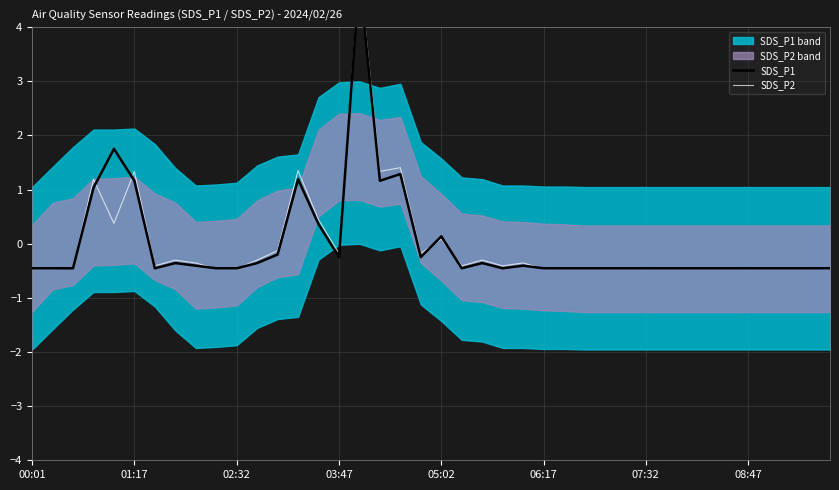

How many intersections are there between SDS_P1 and SDS_P2?

8